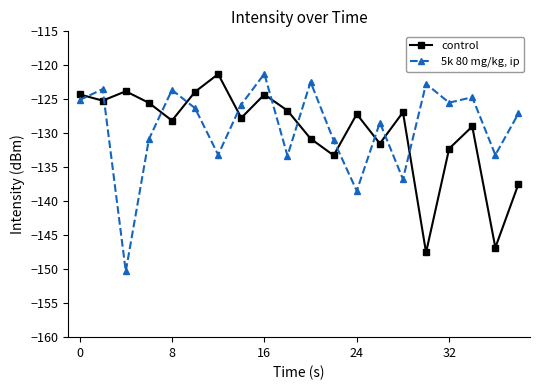

True or false: 5k 80 mg/kg, ip has more than 1 points higher than both neighbors.

True